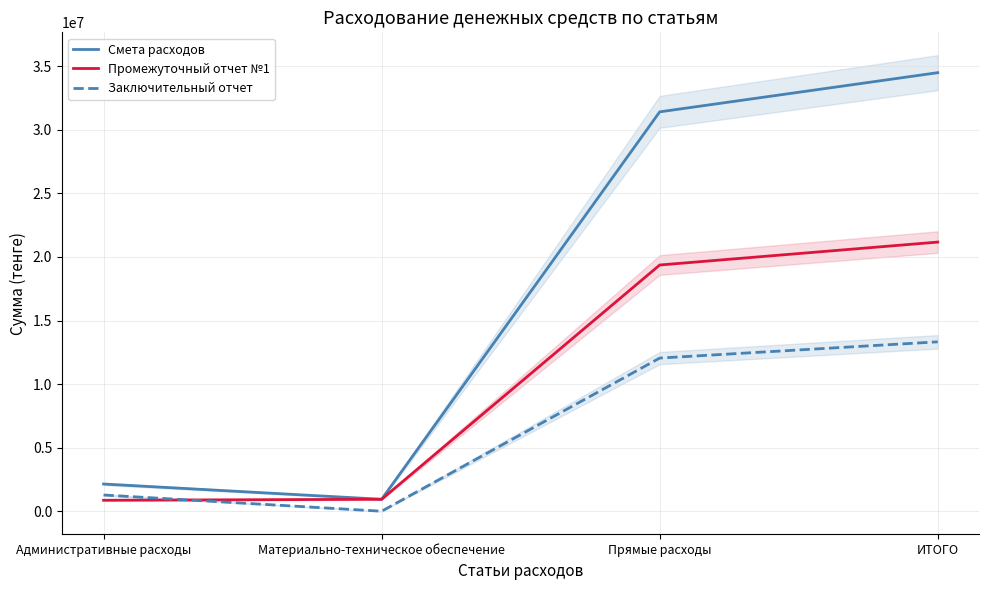

Reading right to left, extract all data points from this chart.

Смета расходов: ИТОГО=34495376.0	Прямые расходы=31415000.0	Материально-техническое обеспечение=940000.0	Административные расходы=2140376.0
Промежуточный отчет №1: ИТОГО=21170699.4	Прямые расходы=19367660.0	Материально-техническое обеспечение=940000.0	Административные расходы=863039.4
Заключительный отчет: ИТОГО=13324676.6	Прямые расходы=12047340.0	Материально-техническое обеспечение=0.0	Административные расходы=1277336.6